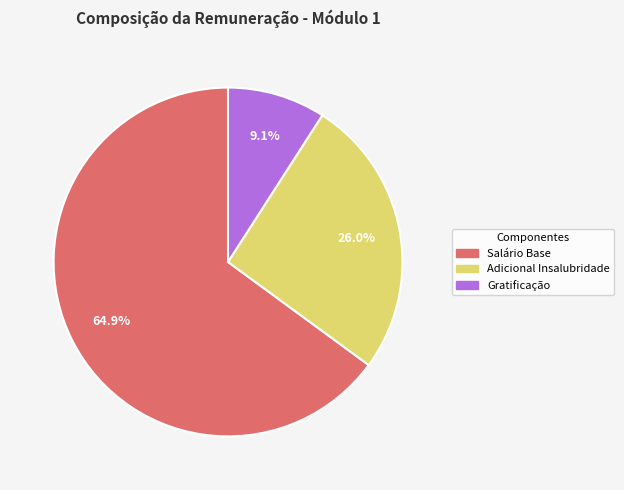

Is there a majority slice in this chart?

Yes